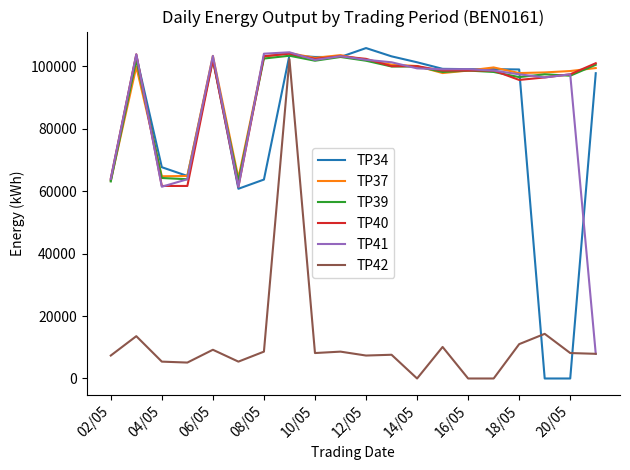

The value of TP39 at 04/05 is 37472. True or false?

False